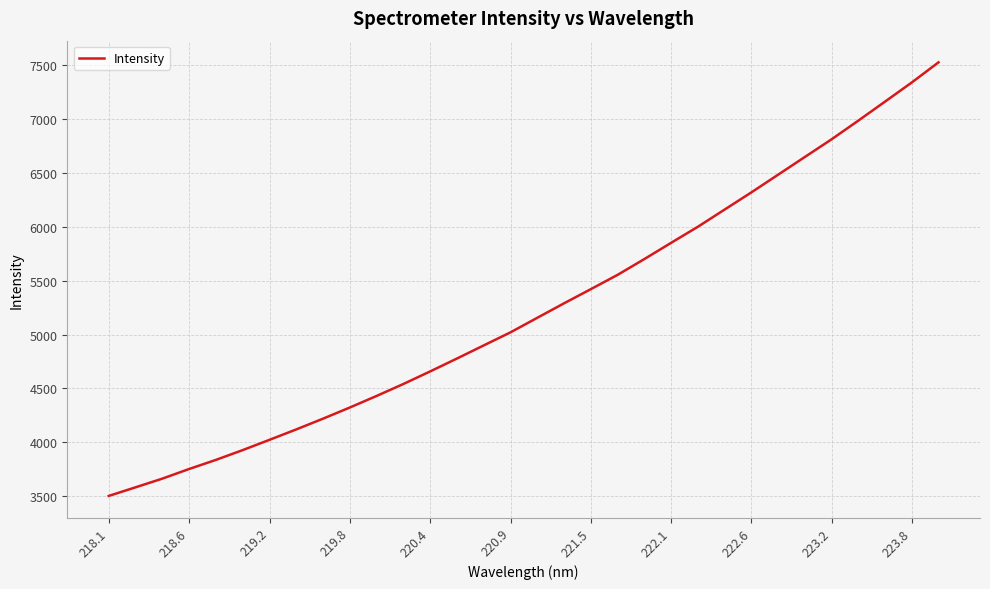

What is the maximum value shown in the chart?

7526.5